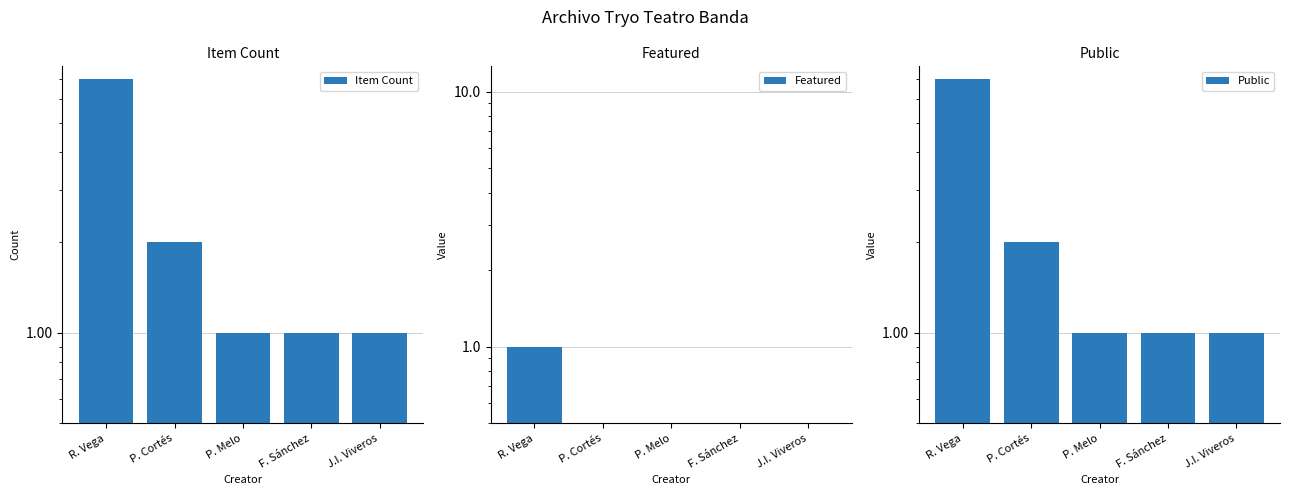

What is the label of the 2nd bar from the left?

P. Cortés